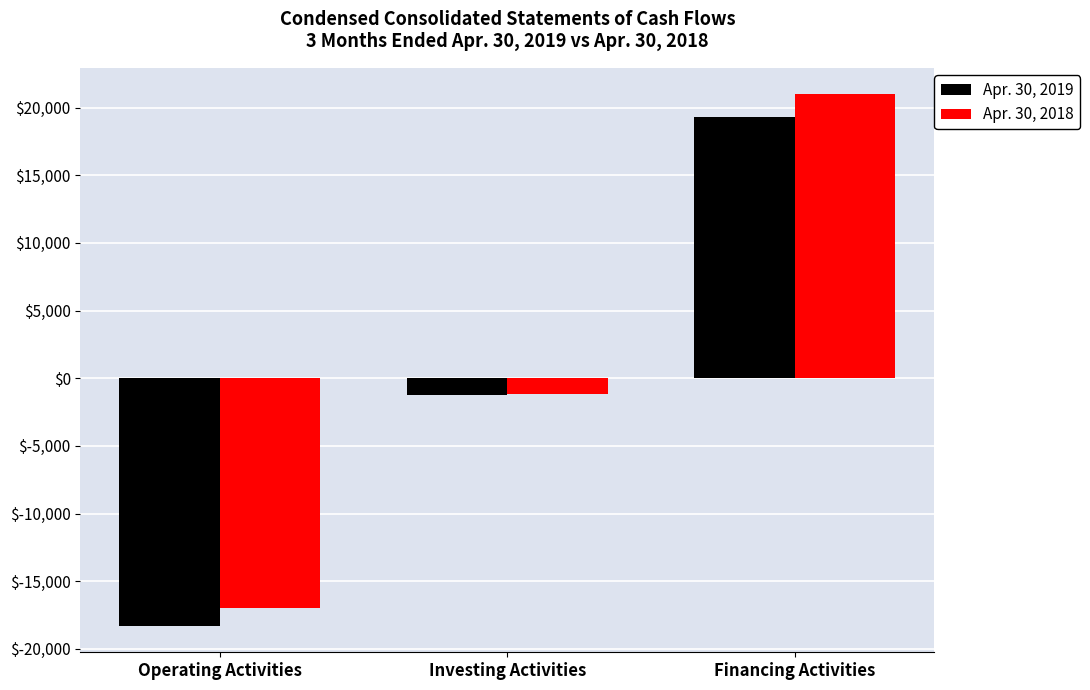

List the series in order of their overall mean, lowest first.

Apr. 30, 2019, Apr. 30, 2018